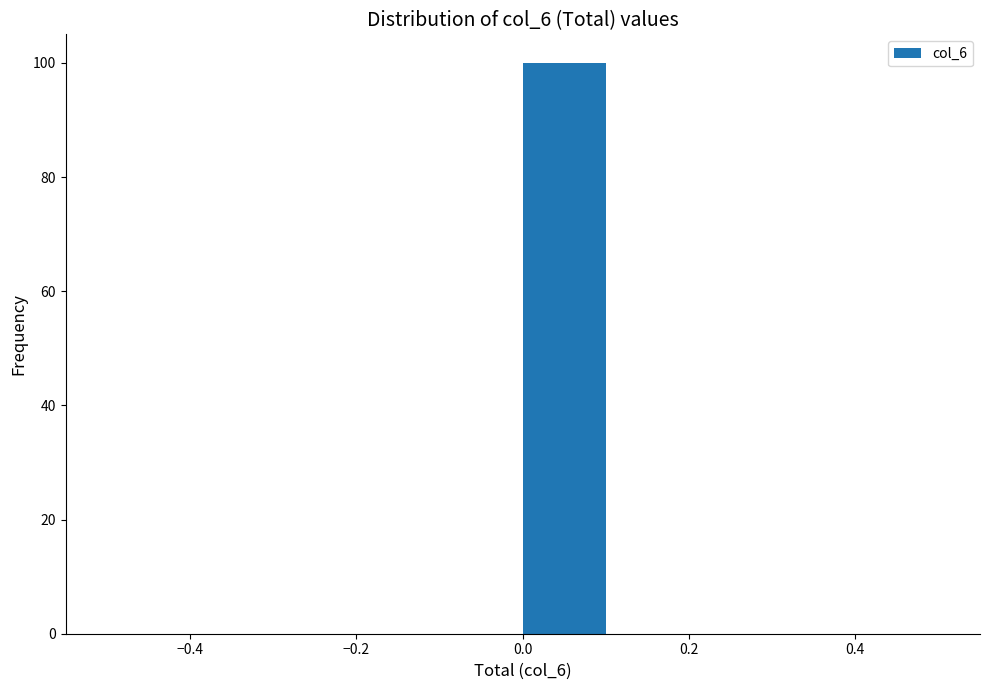

Reading left to right, transcribe this chart: for each bar, give the range it covers on the x-axis and its height. The values are not printed on the chart, so give them approximately, as read against the axis.

-0.5 to -0.4: 0
-0.4 to -0.3: 0
-0.3 to -0.2: 0
-0.2 to -0.1: 0
-0.1 to 0.0: 0
0.0 to 0.1: 100
0.1 to 0.2: 0
0.2 to 0.3: 0
0.3 to 0.4: 0
0.4 to 0.5: 0